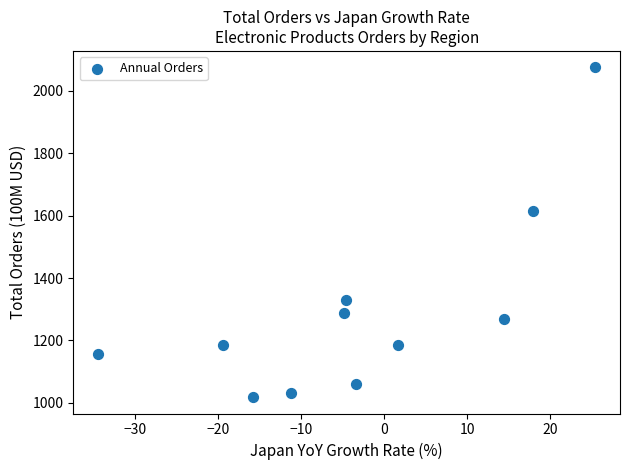

What is the average X value?

-3.1